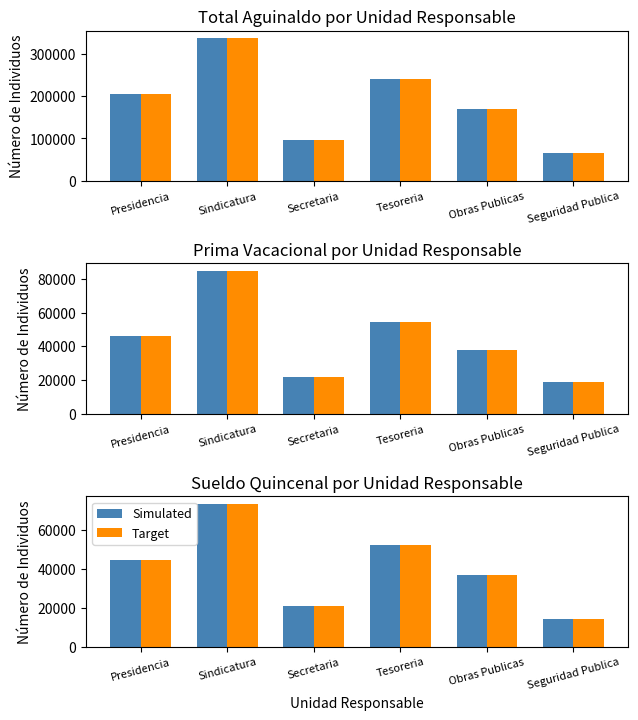

What is the label of the 5th bar from the left?

Obras Publicas